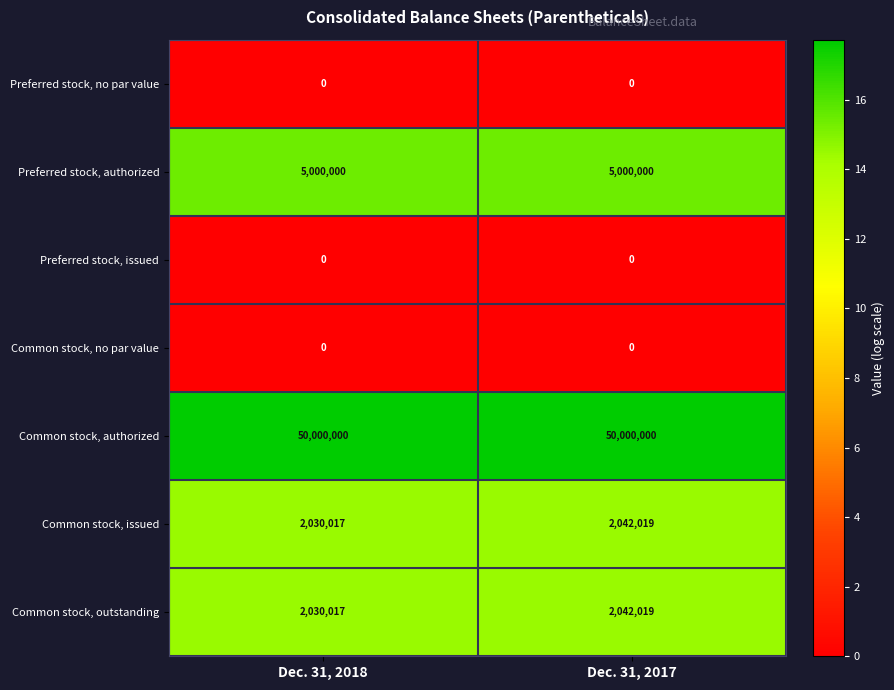

At which category is the sum across all series the highest?

Dec. 31, 2017